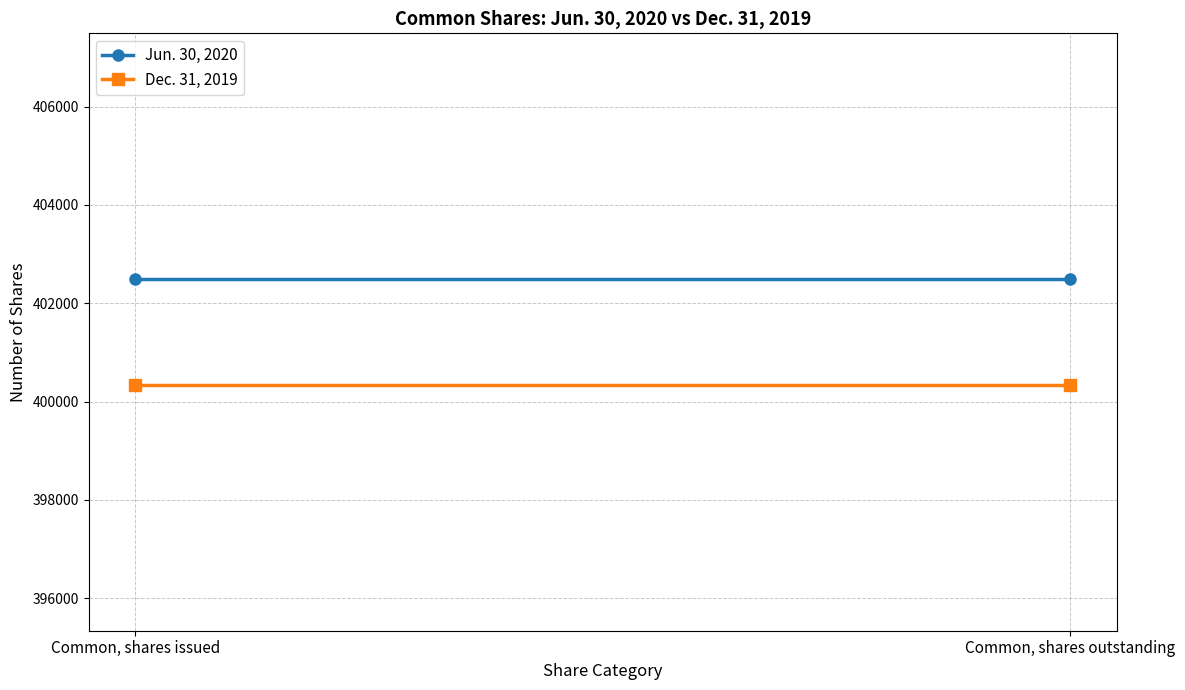

Reading left to right, what are all the values shown in this chart?

Jun. 30, 2020: 402491	402491
Dec. 31, 2019: 400339	400339